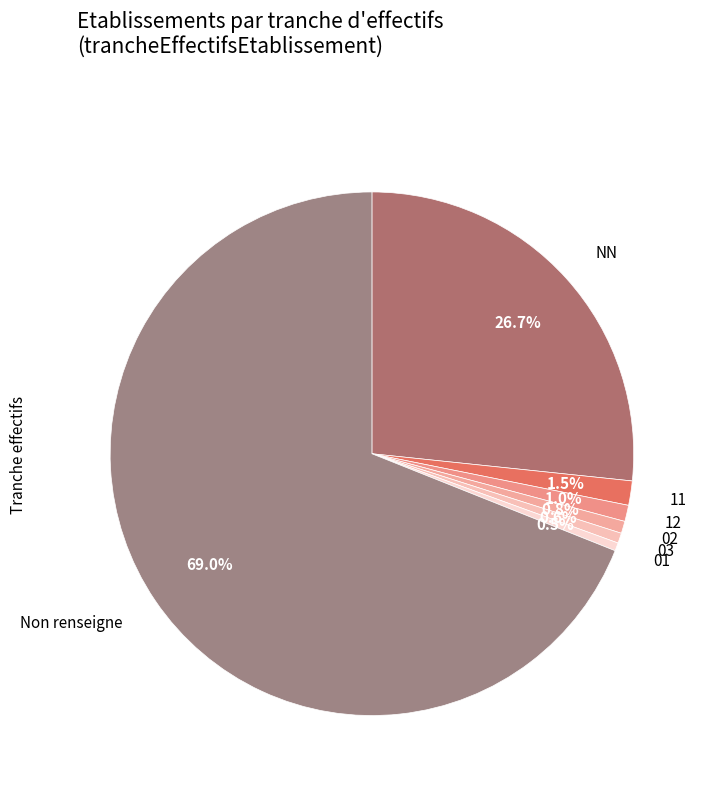

Which category has the biggest portion of the pie?

Non renseigne